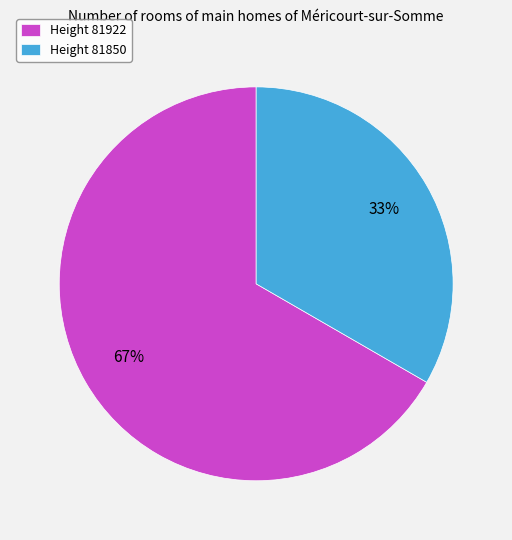

Is it true that Height 81850 is 33% of the pie?

True